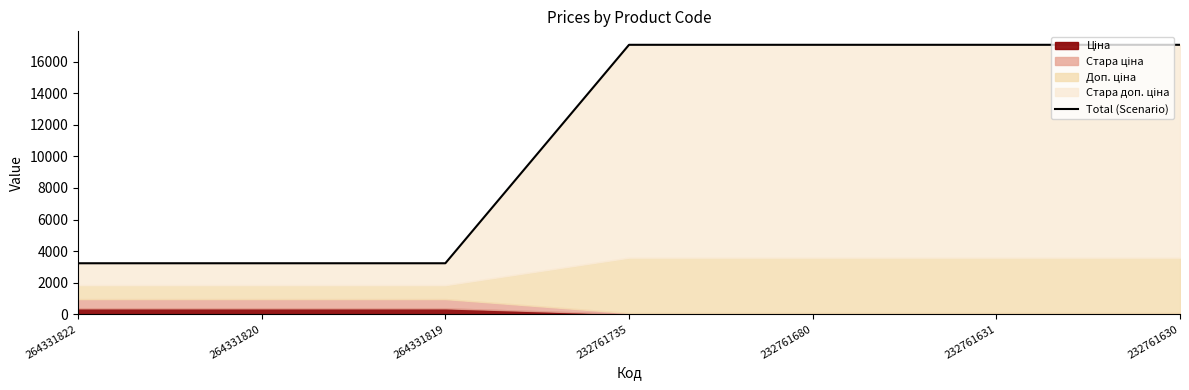

Where is the data nearest to the value 10152?

264331822